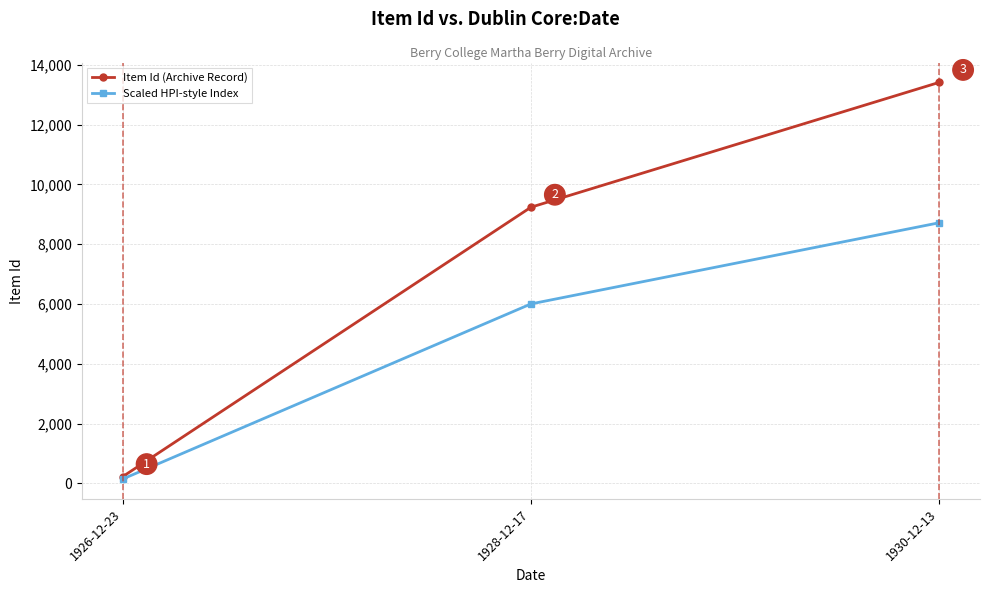

The value of Scaled HPI-style Index at 1930-12-13 is 8715.2. True or false?

True